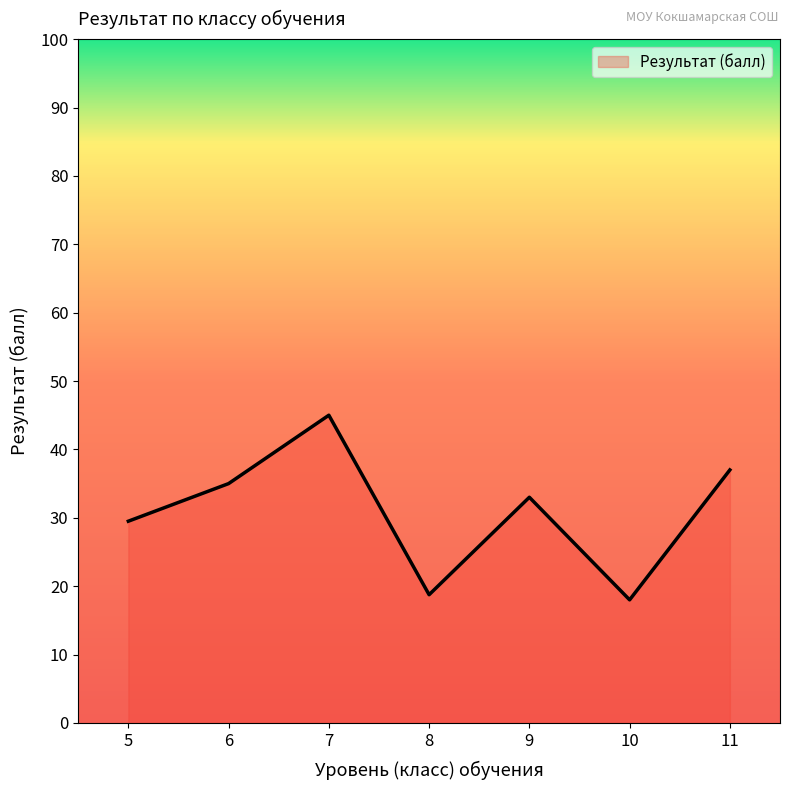

What is the smallest value displayed?

18.0